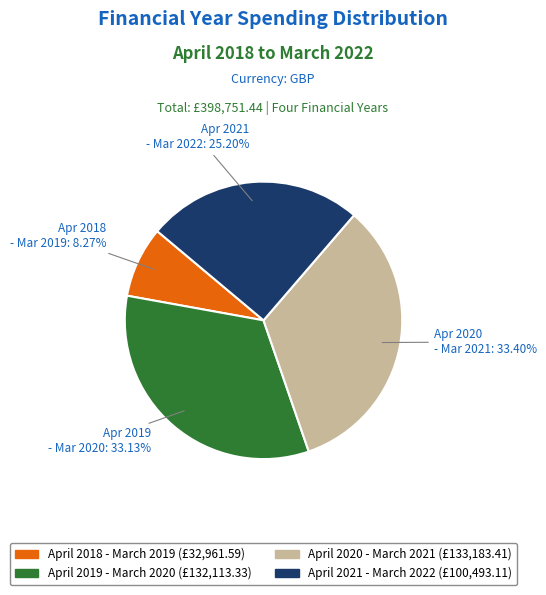

How many slices are in this pie chart?

4